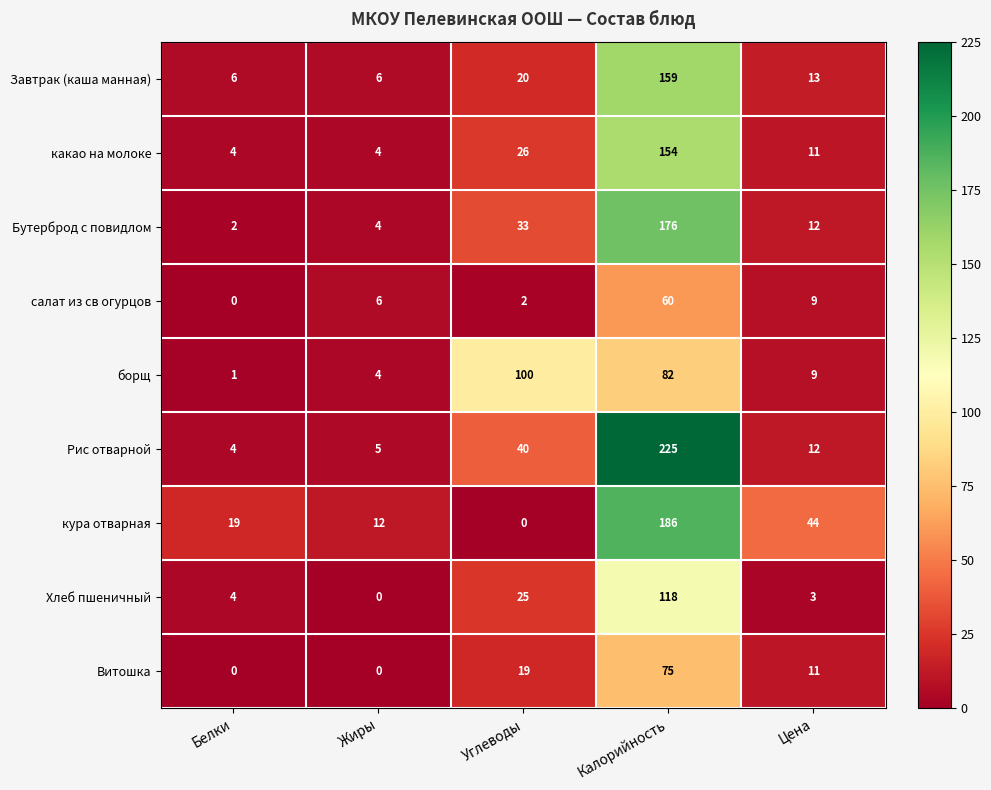

How many categories are shown in the chart?

5